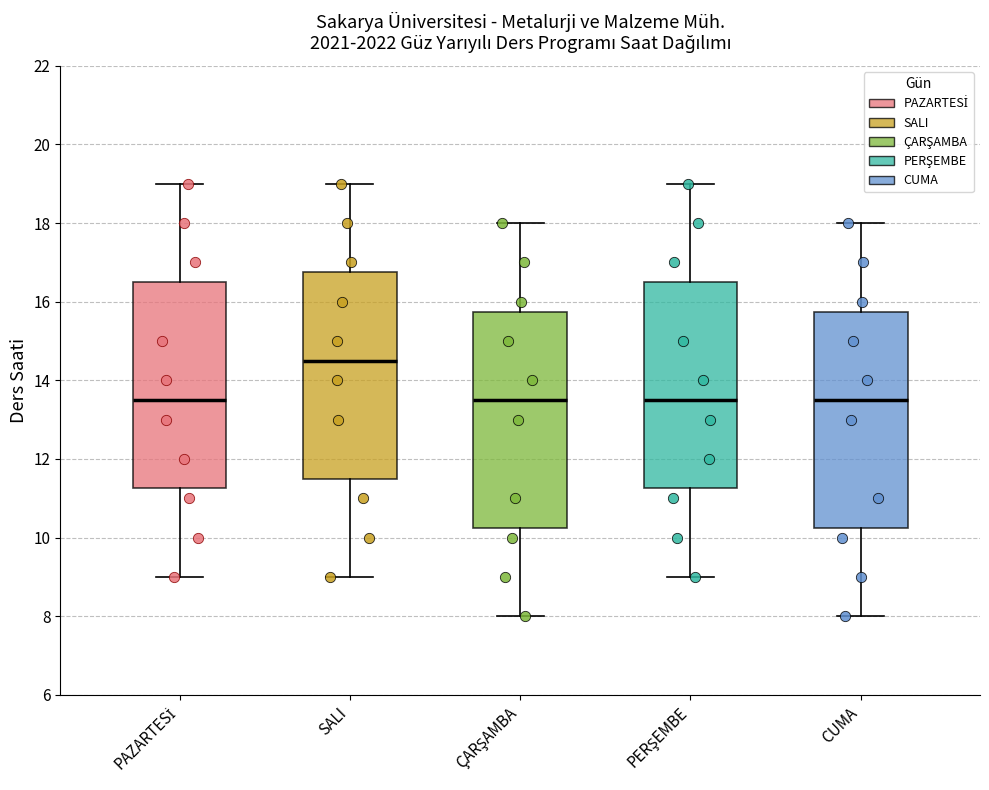

Which box's median line is the highest?

SALI